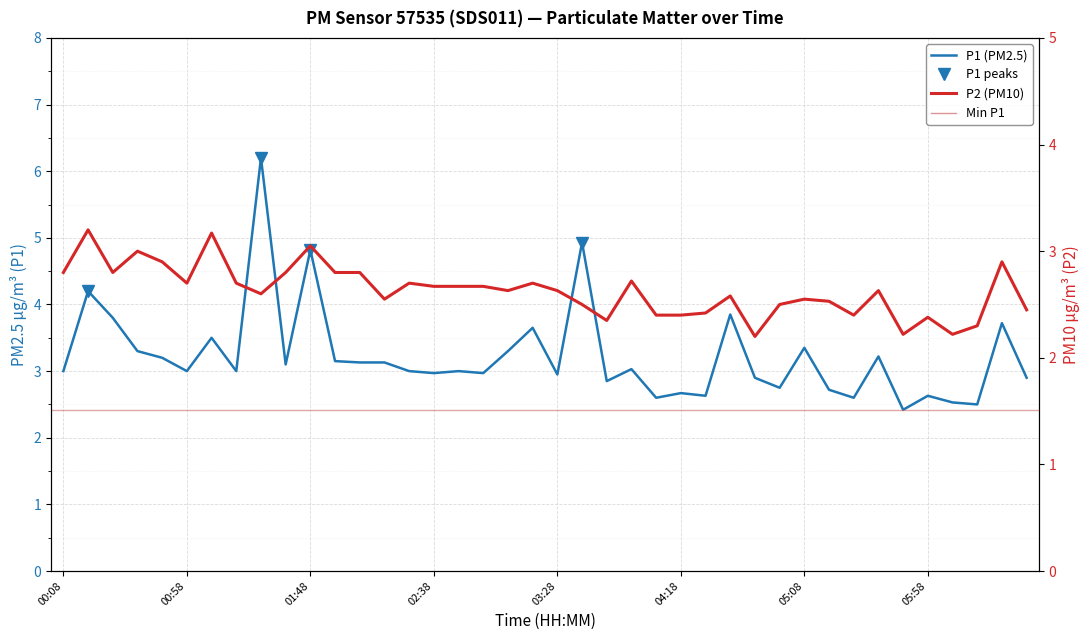

What is the greatest value displayed?

6.2